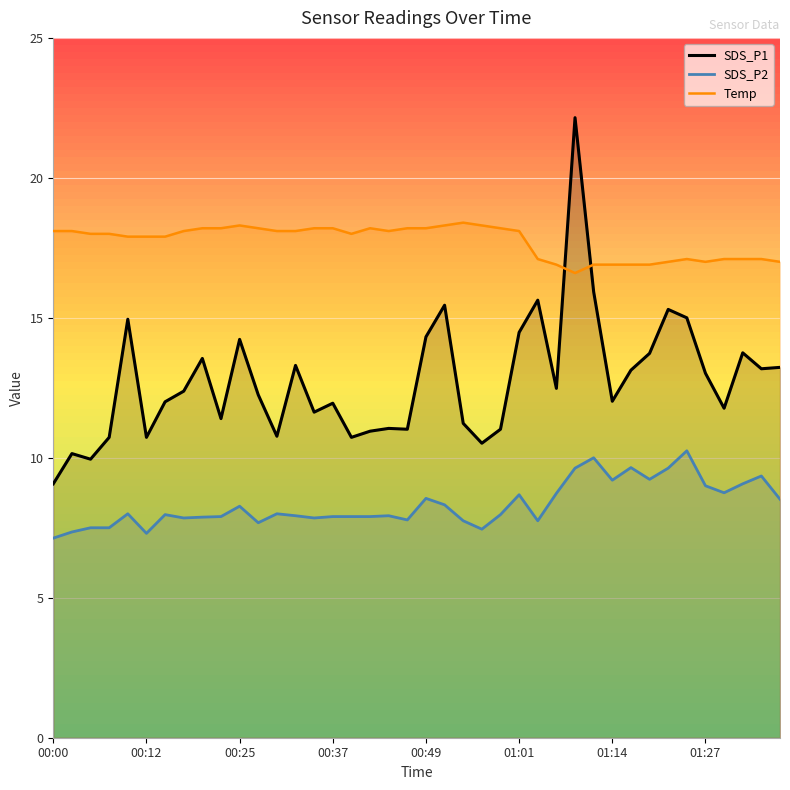

What is the label of the 32nd point from the right?

00:20